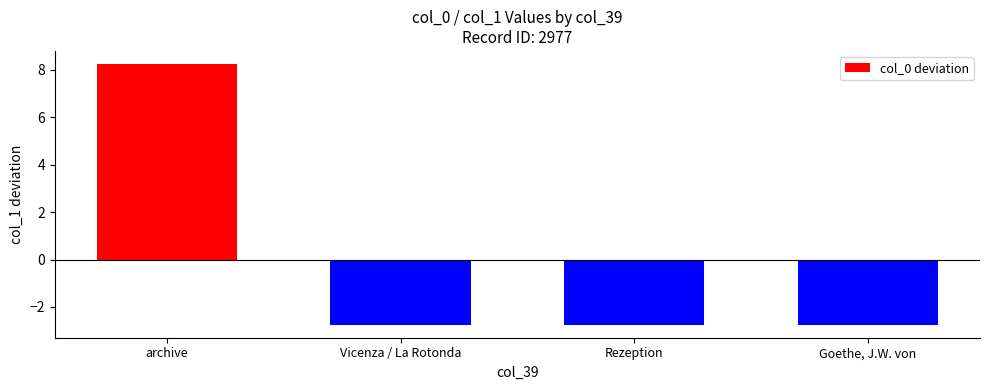

Between Vicenza / La Rotonda and archive, which is larger?

archive